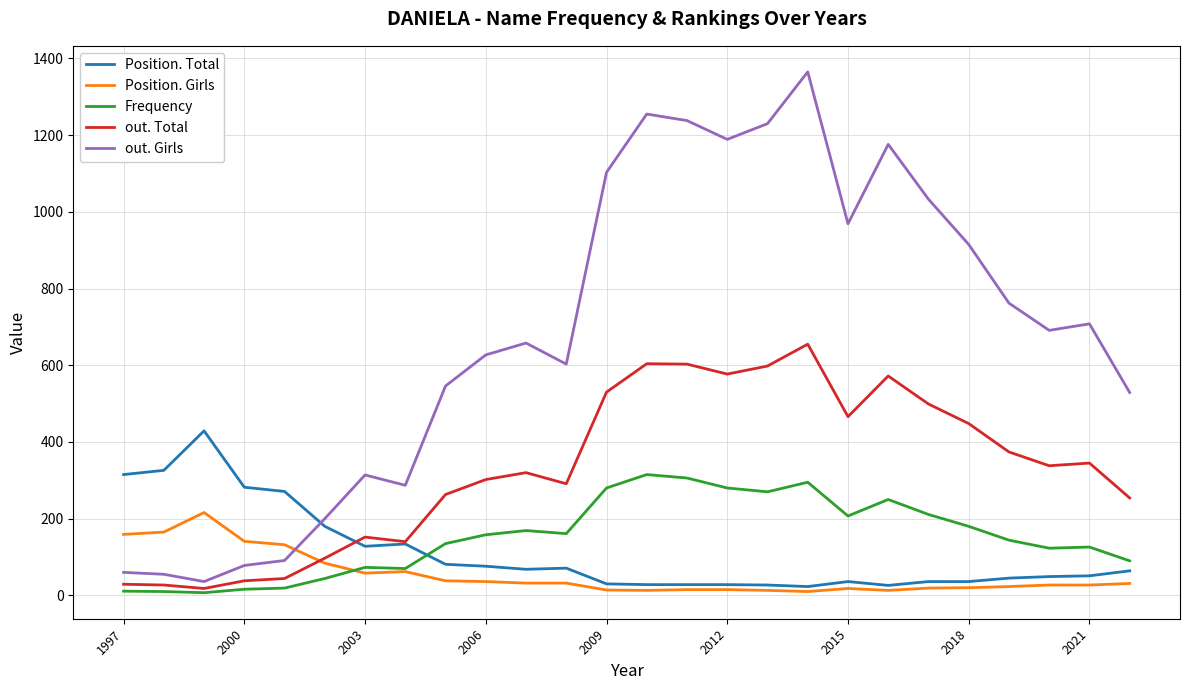

What is the maximum value shown in the chart?

1365